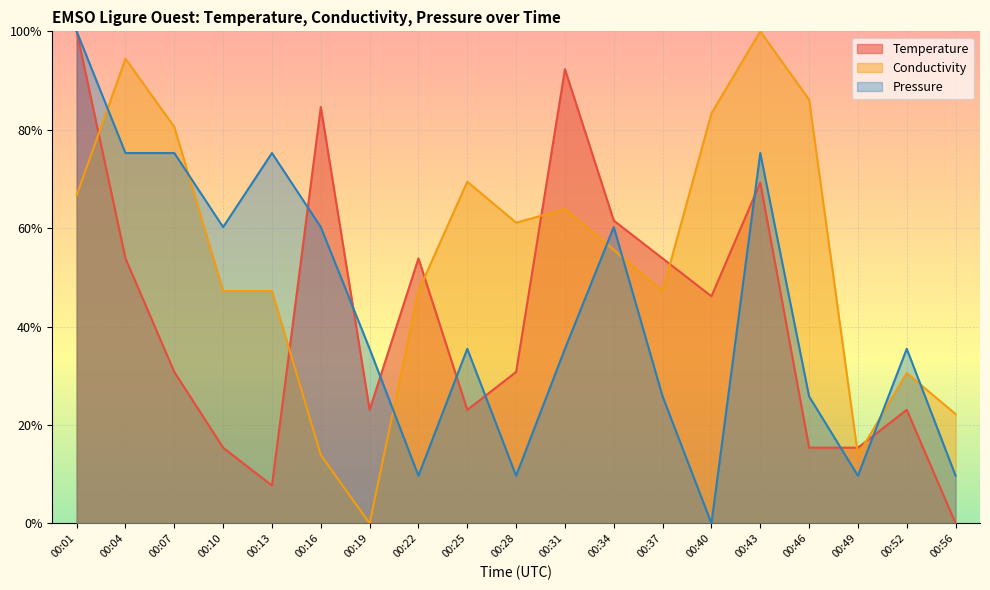

Which series changed the most between 00:37 and 00:43?

Conductivity